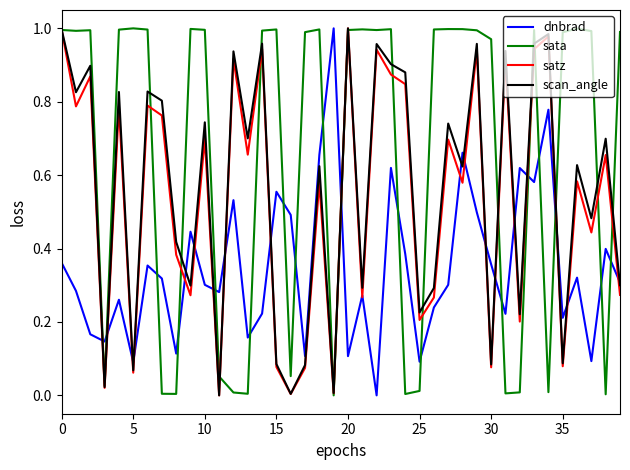

True or false: sata and dnbrad intersect in this chart.

True